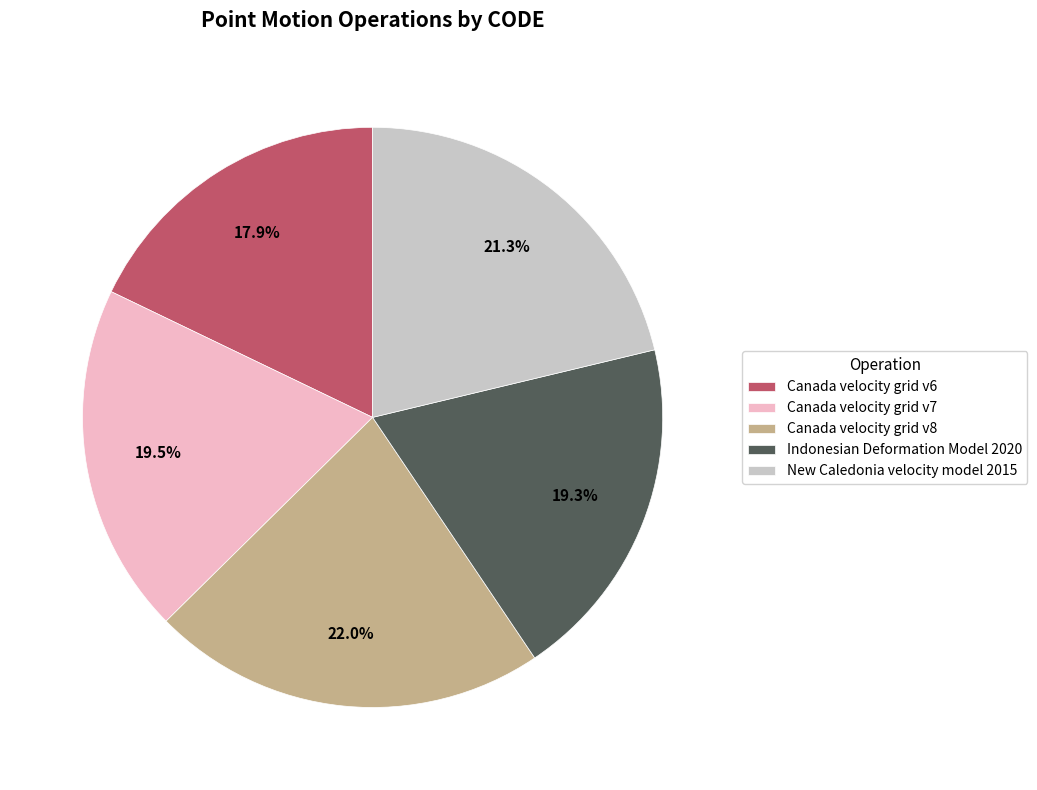

Is it true that Indonesian Deformation Model 2020 is 27% of the pie?

False